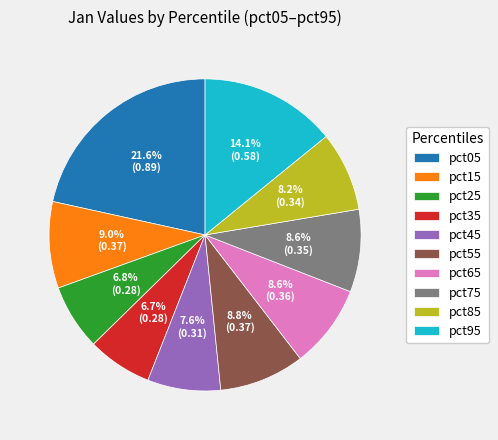

Does any single category account for the majority?

No